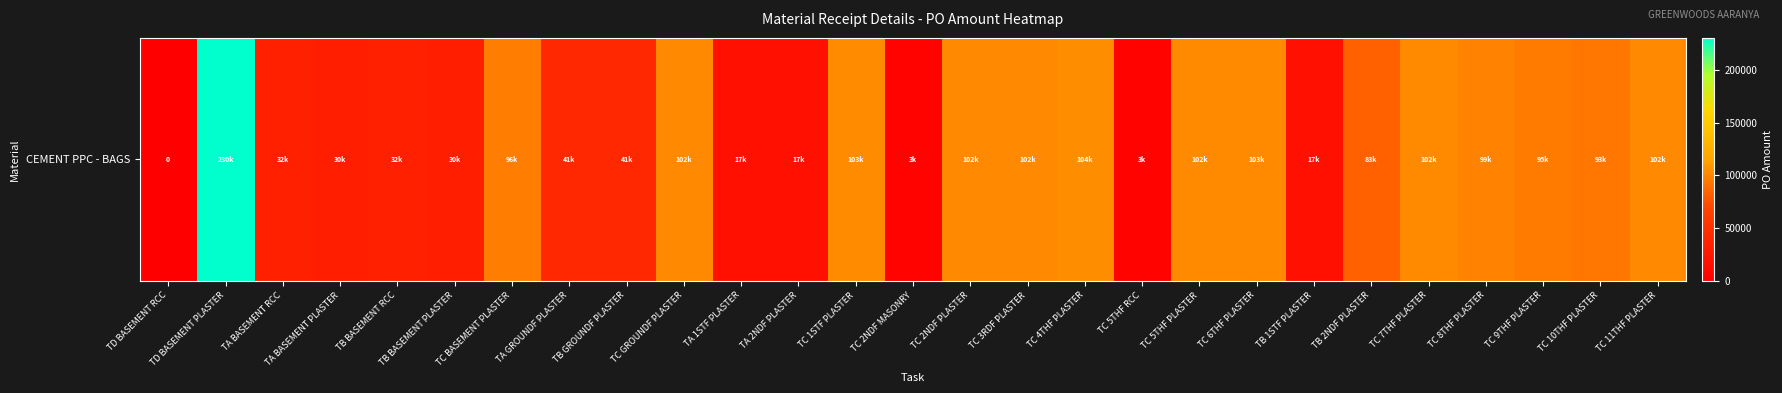

Reading right to left, transcribe all the data shown in this chart.

TC 11THF PLASTER=101998.1	TC 10THF PLASTER=93001.0	TC 9THF PLASTER=95000.3	TC 8THF PLASTER=99002.9	TC 7THF PLASTER=102498.6	TB 2NDF PLASTER=83101.4	TB 1STF PLASTER=17099.5	TC 6THF PLASTER=102501.1	TC 5THF PLASTER=102248.3	TC 5THF RCC=3450.0	TC 4THF PLASTER=103599.4	TC 3RDF PLASTER=102000.6	TC 2NDF PLASTER=102000.6	TC 2NDF MASONRY=3450.0	TC 1STF PLASTER=102999.6	TA 2NDF PLASTER=17099.5	TA 1STF PLASTER=17099.5	TC GROUNDF PLASTER=102000.0	TB GROUNDF PLASTER=41249.3	TA GROUNDF PLASTER=41249.3	TC BASEMENT PLASTER=96000.0	TB BASEMENT PLASTER=30249.5	TB BASEMENT RCC=32499.2	TA BASEMENT PLASTER=30249.5	TA BASEMENT RCC=32499.2	TD BASEMENT PLASTER=230498.6	TD BASEMENT RCC=0.0